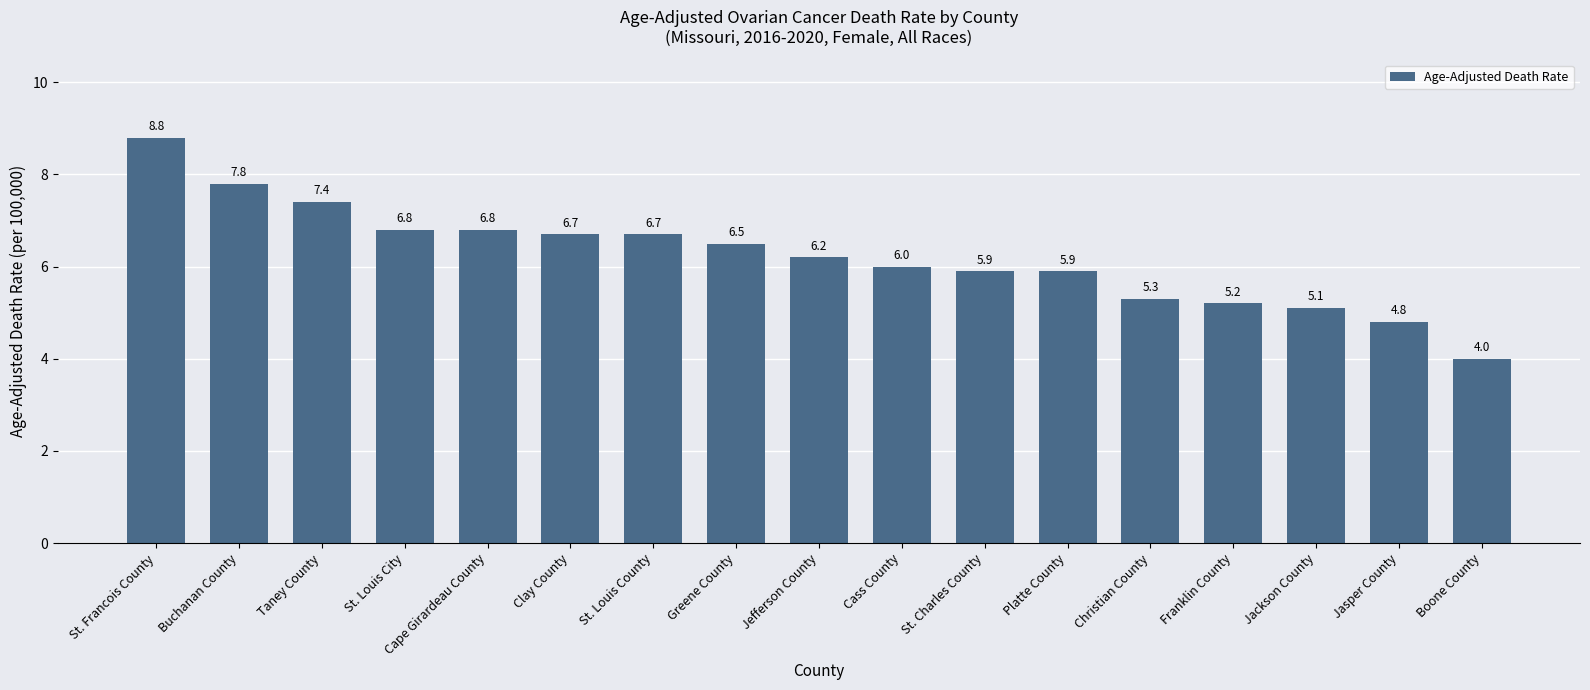

What is the label of the 3rd bar from the right?

Jackson County